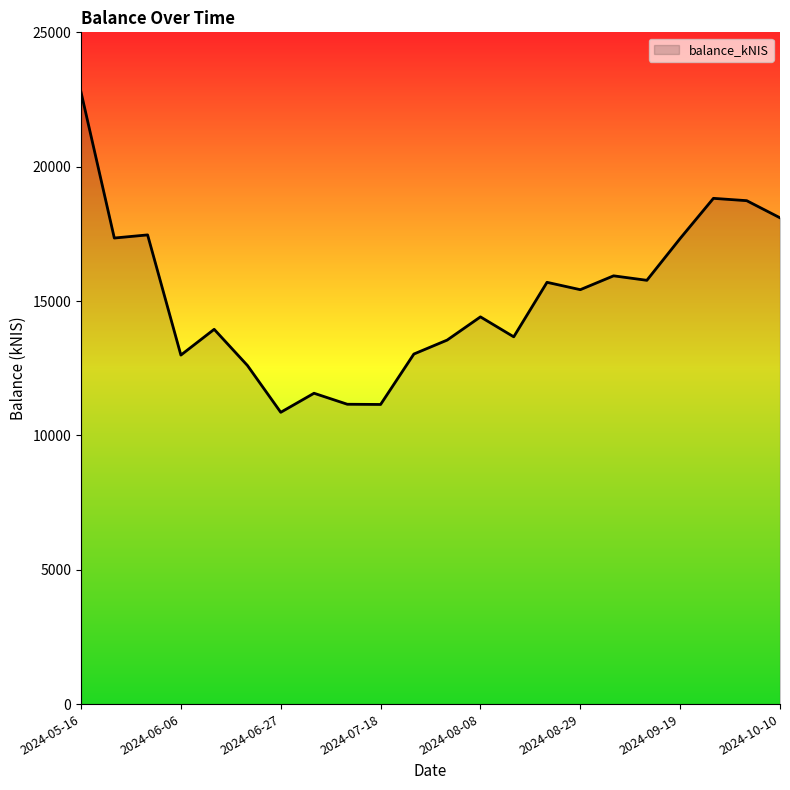

What is the maximum value shown in the chart?

22773.7